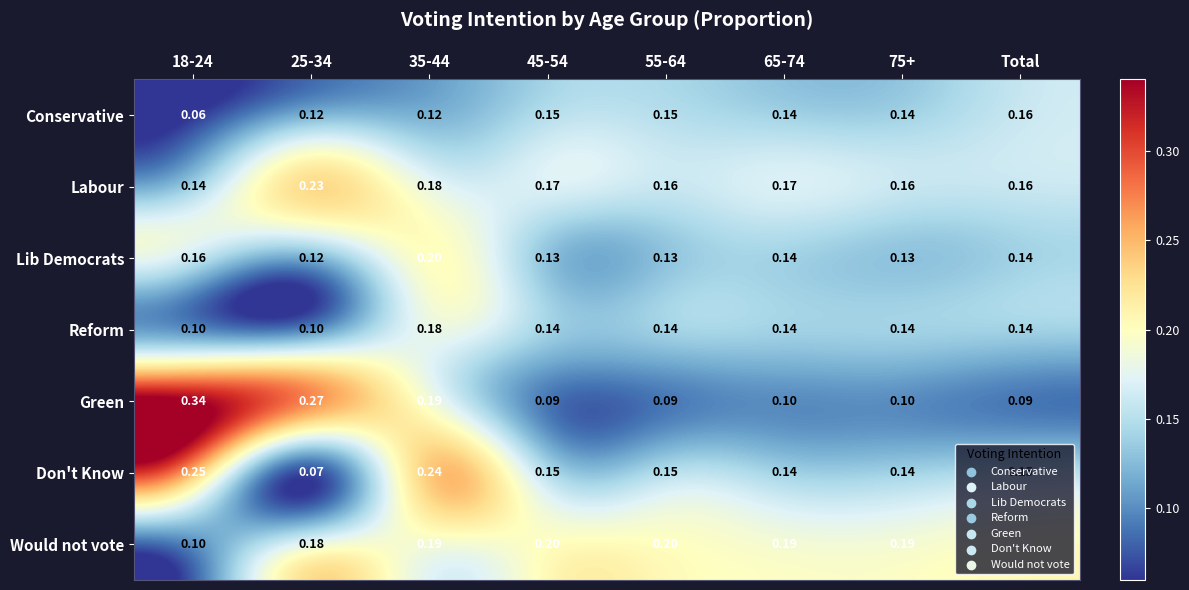

Is the value of Reform at 18-24 greater than the value of Lib Democrats at 35-44?

No